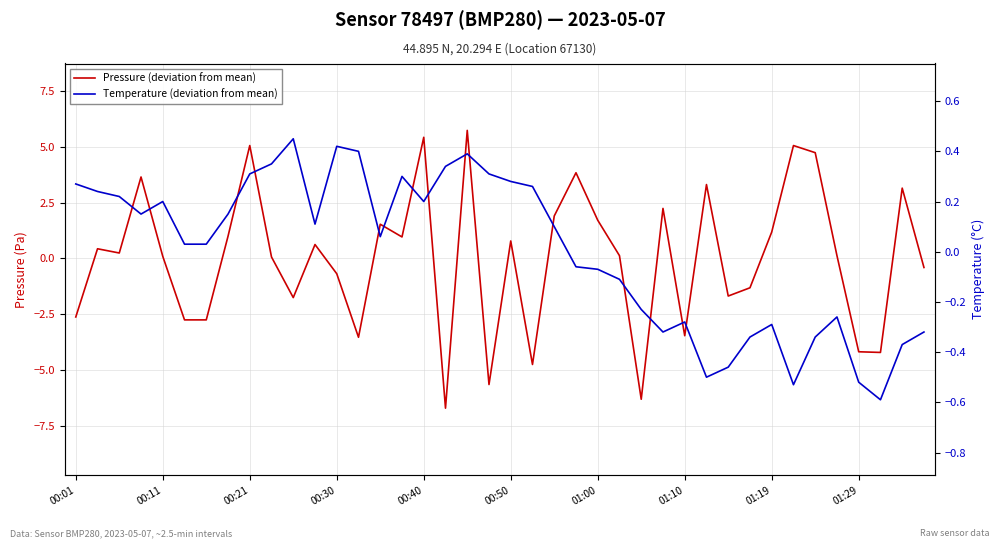

How many lines are shown in the chart?

2